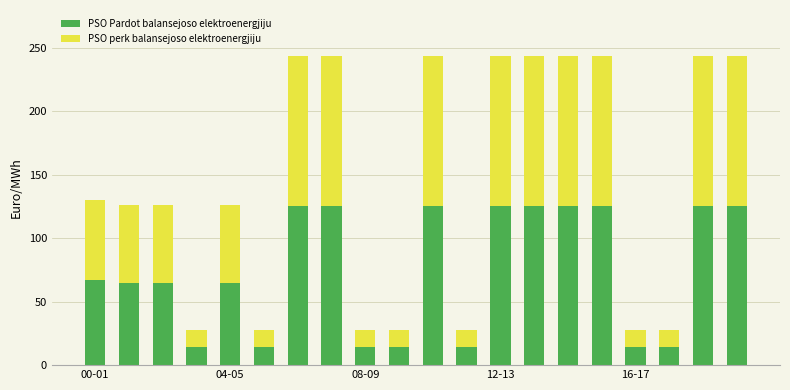

What is the average value of the PSO Pardot balansejoso elektroenergjiju series?

74.7